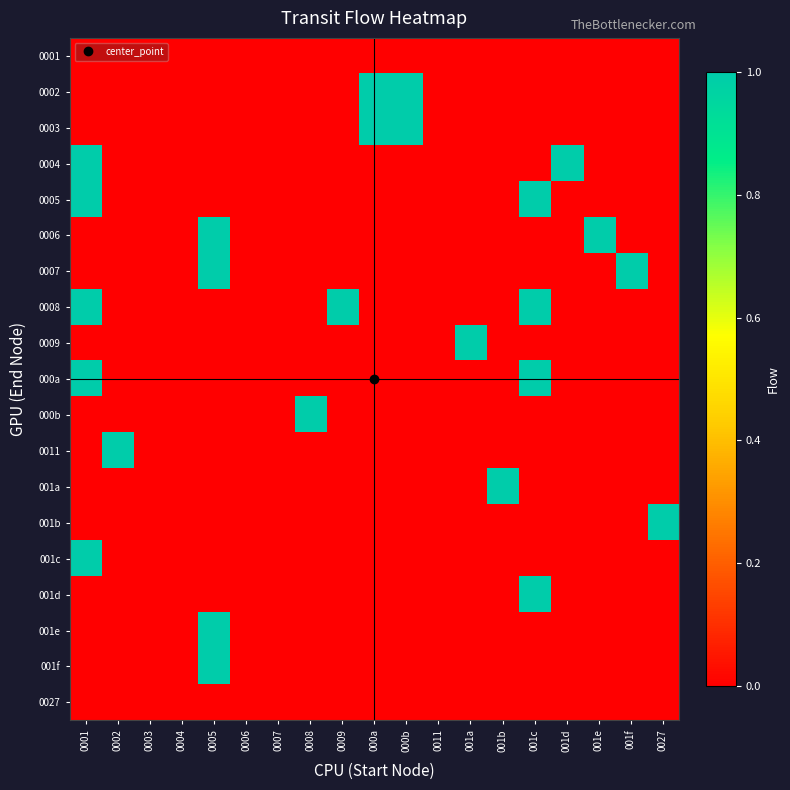

Reading left to right, extract all data points from this chart.

0001: 0001=0	0002=0	0003=0	0004=0	0005=0	0006=0	0007=0	0008=0	0009=0	000a=0	000b=0	0011=0	001a=0	001b=0	001c=0	001d=0	001e=0	001f=0	0027=0
0002: 0001=0	0002=0	0003=0	0004=0	0005=0	0006=0	0007=0	0008=0	0009=0	000a=1	000b=1	0011=0	001a=0	001b=0	001c=0	001d=0	001e=0	001f=0	0027=0
0003: 0001=0	0002=0	0003=0	0004=0	0005=0	0006=0	0007=0	0008=0	0009=0	000a=1	000b=1	0011=0	001a=0	001b=0	001c=0	001d=0	001e=0	001f=0	0027=0
0004: 0001=1	0002=0	0003=0	0004=0	0005=0	0006=0	0007=0	0008=0	0009=0	000a=0	000b=0	0011=0	001a=0	001b=0	001c=0	001d=1	001e=0	001f=0	0027=0
0005: 0001=1	0002=0	0003=0	0004=0	0005=0	0006=0	0007=0	0008=0	0009=0	000a=0	000b=0	0011=0	001a=0	001b=0	001c=1	001d=0	001e=0	001f=0	0027=0
0006: 0001=0	0002=0	0003=0	0004=0	0005=1	0006=0	0007=0	0008=0	0009=0	000a=0	000b=0	0011=0	001a=0	001b=0	001c=0	001d=0	001e=1	001f=0	0027=0
0007: 0001=0	0002=0	0003=0	0004=0	0005=1	0006=0	0007=0	0008=0	0009=0	000a=0	000b=0	0011=0	001a=0	001b=0	001c=0	001d=0	001e=0	001f=1	0027=0
0008: 0001=1	0002=0	0003=0	0004=0	0005=0	0006=0	0007=0	0008=0	0009=1	000a=0	000b=0	0011=0	001a=0	001b=0	001c=1	001d=0	001e=0	001f=0	0027=0
0009: 0001=0	0002=0	0003=0	0004=0	0005=0	0006=0	0007=0	0008=0	0009=0	000a=0	000b=0	0011=0	001a=1	001b=0	001c=0	001d=0	001e=0	001f=0	0027=0
000a: 0001=1	0002=0	0003=0	0004=0	0005=0	0006=0	0007=0	0008=0	0009=0	000a=0	000b=0	0011=0	001a=0	001b=0	001c=1	001d=0	001e=0	001f=0	0027=0
000b: 0001=0	0002=0	0003=0	0004=0	0005=0	0006=0	0007=0	0008=1	0009=0	000a=0	000b=0	0011=0	001a=0	001b=0	001c=0	001d=0	001e=0	001f=0	0027=0
0011: 0001=0	0002=1	0003=0	0004=0	0005=0	0006=0	0007=0	0008=0	0009=0	000a=0	000b=0	0011=0	001a=0	001b=0	001c=0	001d=0	001e=0	001f=0	0027=0
001a: 0001=0	0002=0	0003=0	0004=0	0005=0	0006=0	0007=0	0008=0	0009=0	000a=0	000b=0	0011=0	001a=0	001b=1	001c=0	001d=0	001e=0	001f=0	0027=0
001b: 0001=0	0002=0	0003=0	0004=0	0005=0	0006=0	0007=0	0008=0	0009=0	000a=0	000b=0	0011=0	001a=0	001b=0	001c=0	001d=0	001e=0	001f=0	0027=1
001c: 0001=1	0002=0	0003=0	0004=0	0005=0	0006=0	0007=0	0008=0	0009=0	000a=0	000b=0	0011=0	001a=0	001b=0	001c=0	001d=0	001e=0	001f=0	0027=0
001d: 0001=0	0002=0	0003=0	0004=0	0005=0	0006=0	0007=0	0008=0	0009=0	000a=0	000b=0	0011=0	001a=0	001b=0	001c=1	001d=0	001e=0	001f=0	0027=0
001e: 0001=0	0002=0	0003=0	0004=0	0005=1	0006=0	0007=0	0008=0	0009=0	000a=0	000b=0	0011=0	001a=0	001b=0	001c=0	001d=0	001e=0	001f=0	0027=0
001f: 0001=0	0002=0	0003=0	0004=0	0005=1	0006=0	0007=0	0008=0	0009=0	000a=0	000b=0	0011=0	001a=0	001b=0	001c=0	001d=0	001e=0	001f=0	0027=0
0027: 0001=0	0002=0	0003=0	0004=0	0005=0	0006=0	0007=0	0008=0	0009=0	000a=0	000b=0	0011=0	001a=0	001b=0	001c=0	001d=0	001e=0	001f=0	0027=0